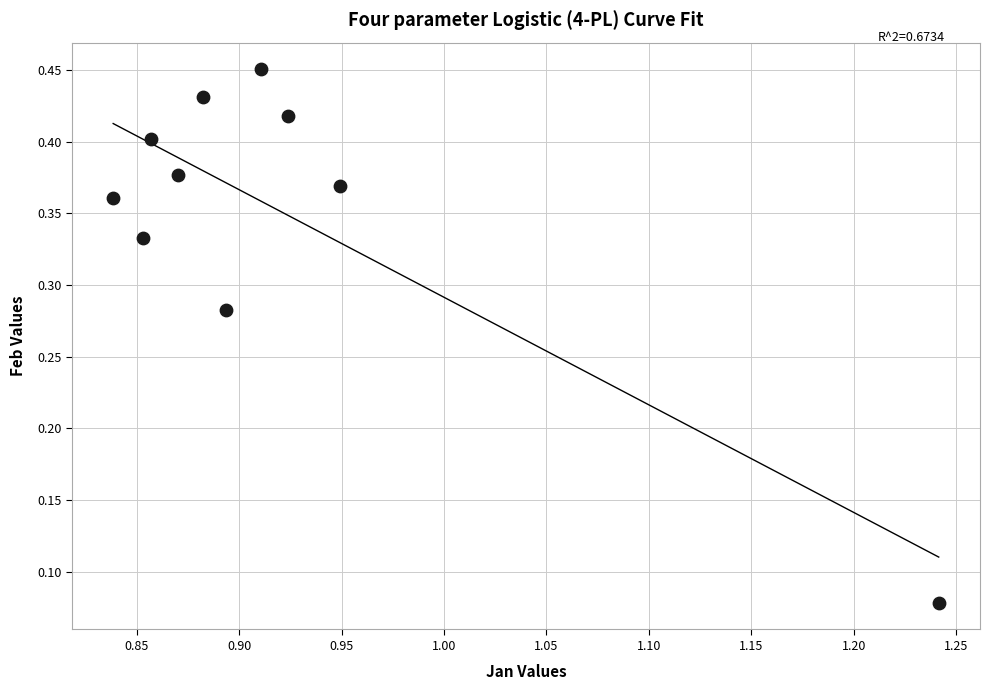

Count the number of points in this scatter plot.

10